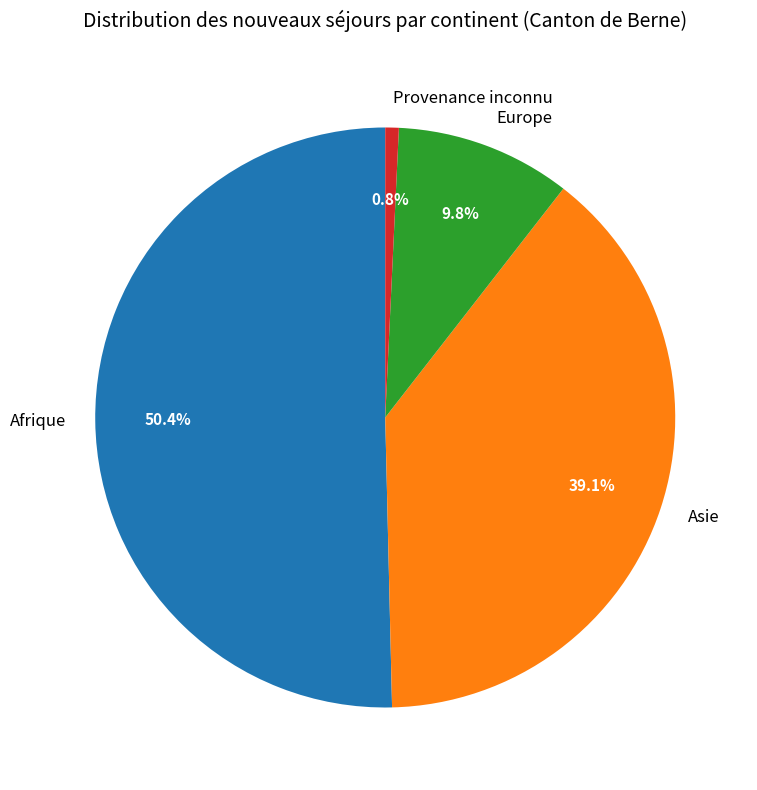

Which slice represents more than half of the pie?

Afrique